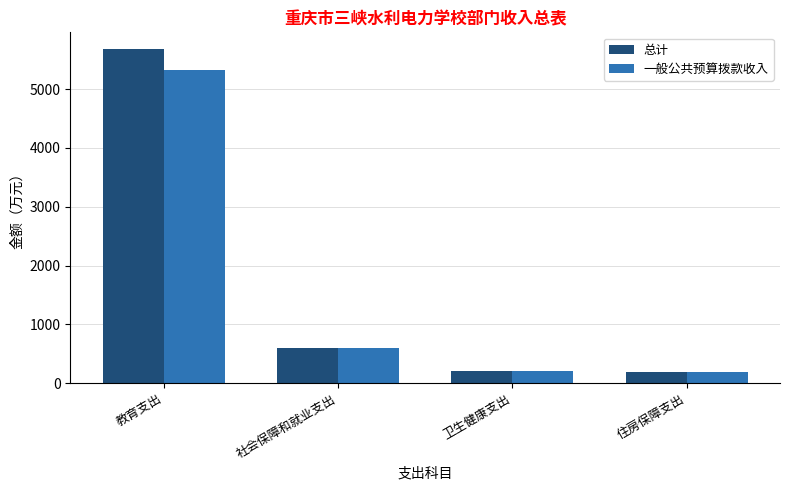

Is it true that 总计 equals 9924.4 at 教育支出?

False